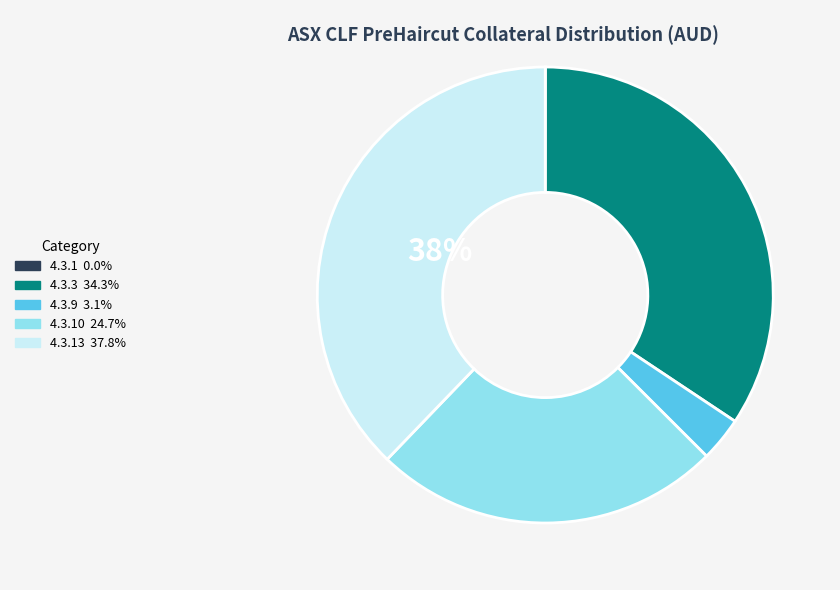

Is there any slice that represents more than half of the pie?

No